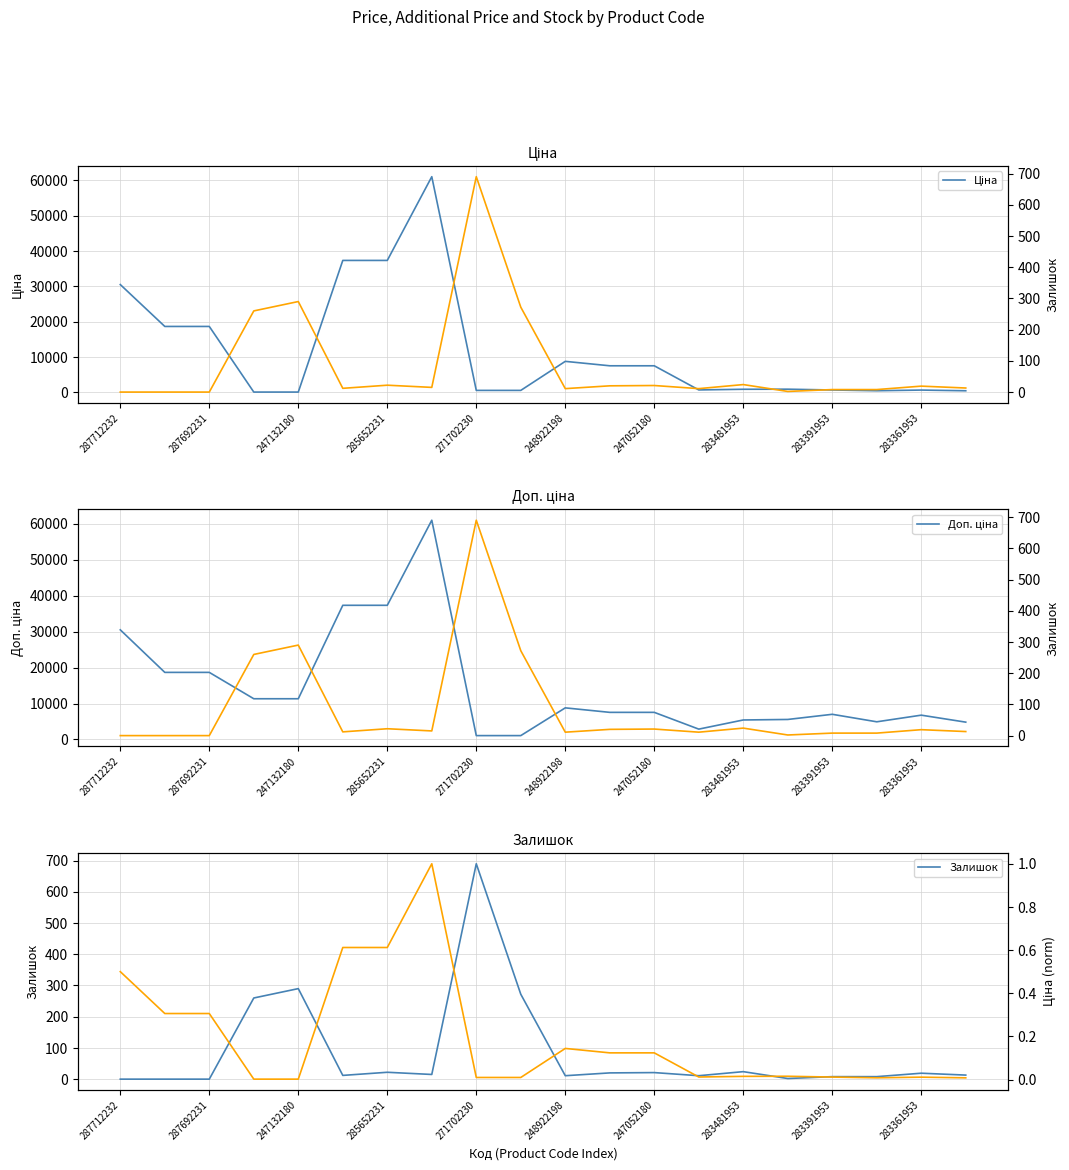

How many interior local peaks does the Доп. ціна series have?

4